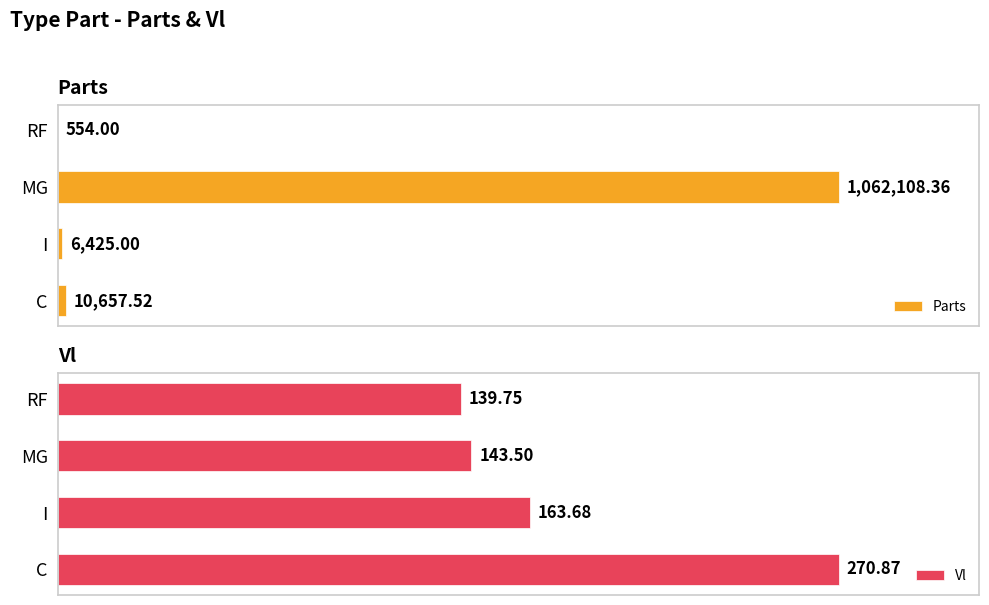

How many bars are there in each group?

2